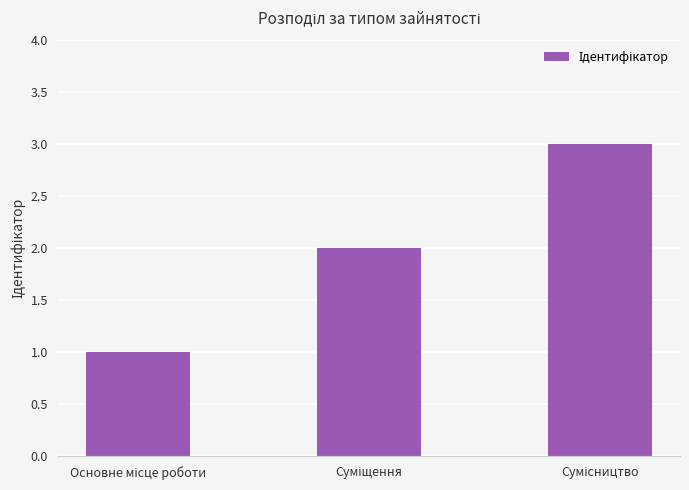

What is the greatest value displayed?

3